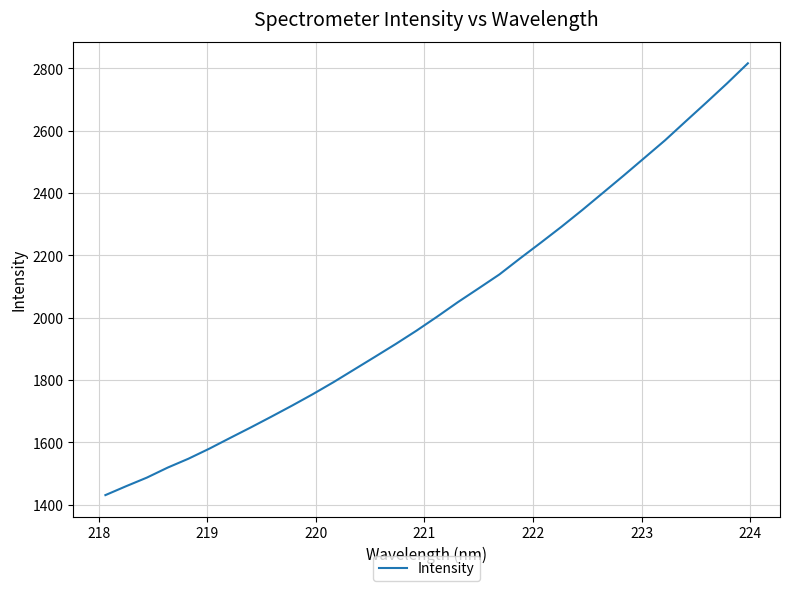

What is the minimum value shown in the chart?

1430.4